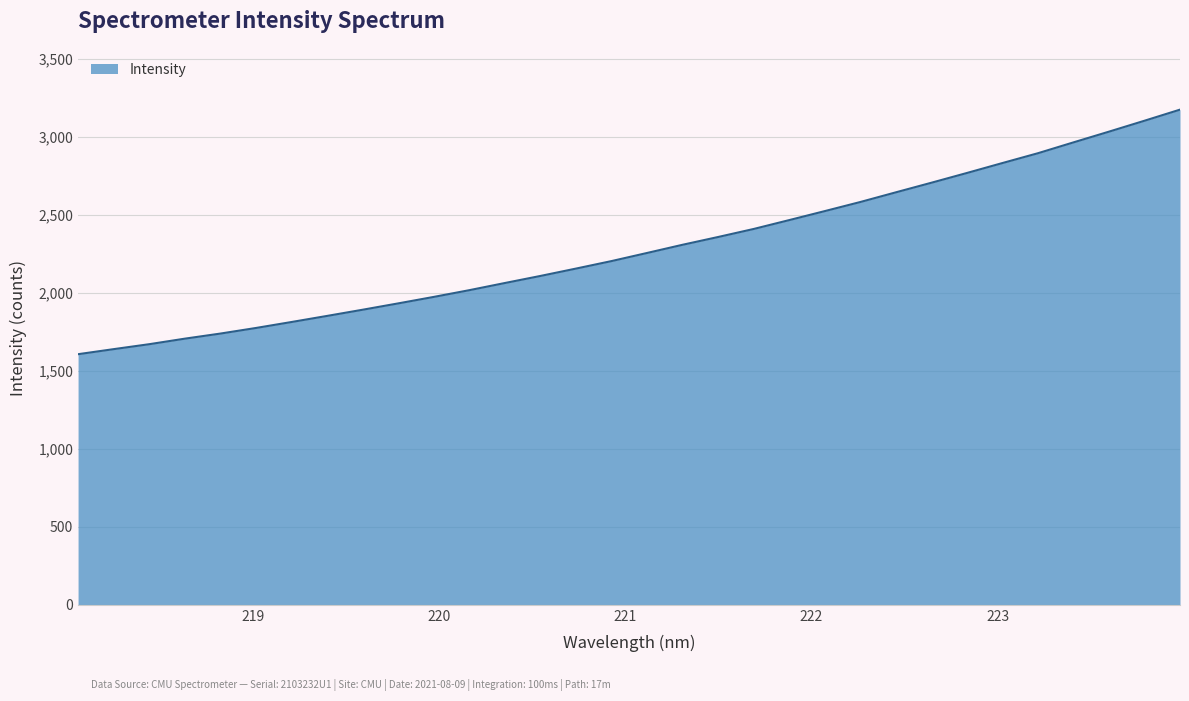

What is the difference between the maximum and minimum values?

1568.9